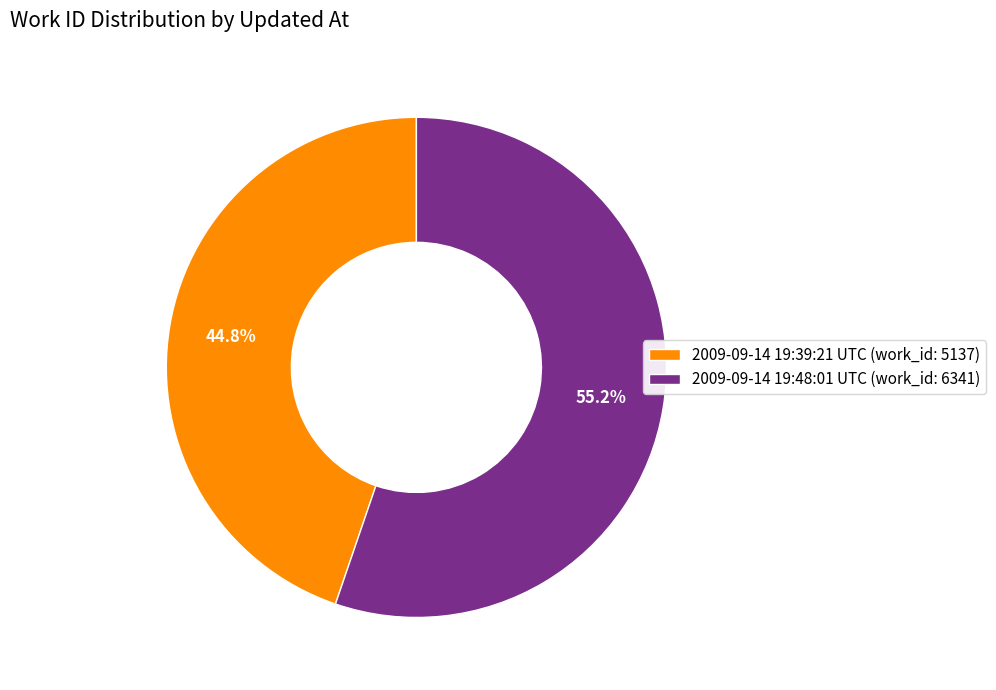

To the nearest percent, what percentage of the pie is 2009-09-14 19:39:21 UTC?

45%